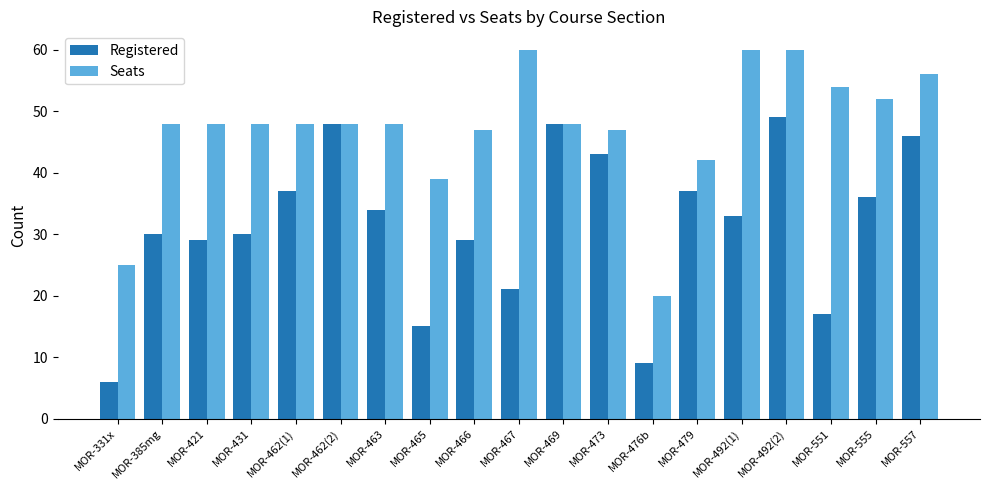

What is the highest value of the Registered series?

49